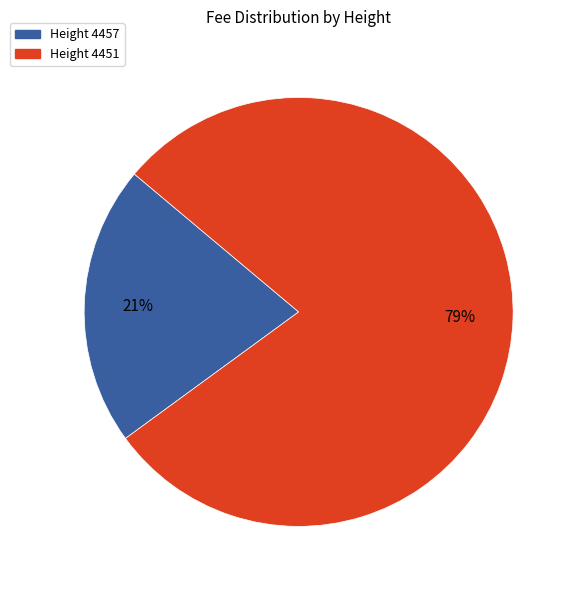

Rank the categories by value from highest to lowest.

Height 4451, Height 4457